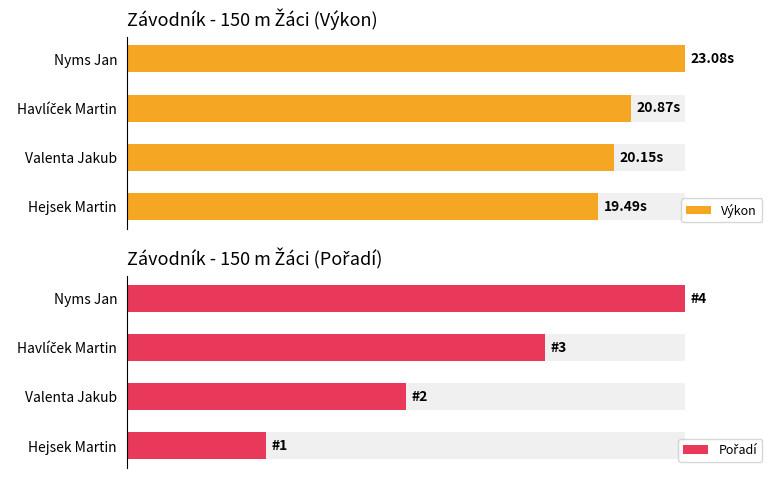

True or false: Výkon has a value of 40.5 at Nyms Jan.

False